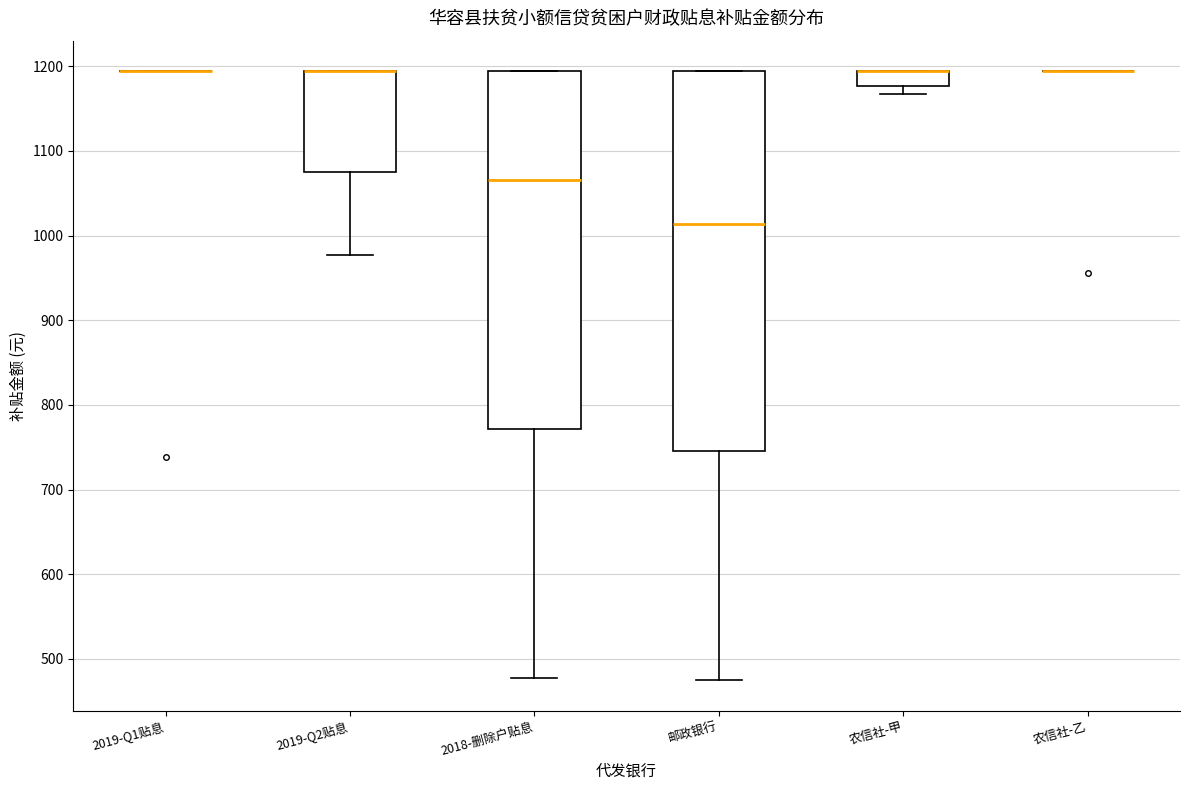

Reading left to right, read every box against the y-axis: the position of its median line, the range the box covers, and the ends of its whiskers. The values are not printed on the chart, so give them approximately, as read against the axis.

2019-Q1贴息: box collapsed to a line at 1190, whiskers 1190 to 1190
2019-Q2贴息: median 1190 (drawn on the box's upper edge), box 1080 to 1190, whiskers 980 to 1190
2018-删除户贴息: median 1070, box 770 to 1190, whiskers 480 to 1190
邮政银行: median 1010, box 750 to 1190, whiskers 470 to 1190
农信社-甲: median 1190 (drawn on the box's upper edge), box 1180 to 1190, whiskers 1170 to 1190
农信社-乙: box collapsed to a line at 1190, whiskers 1190 to 1190